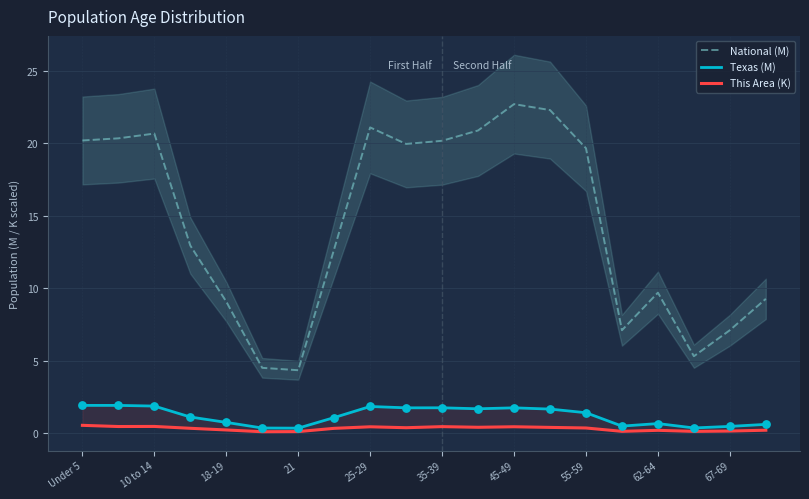

At how many categories does at least one series exceed 2?

20